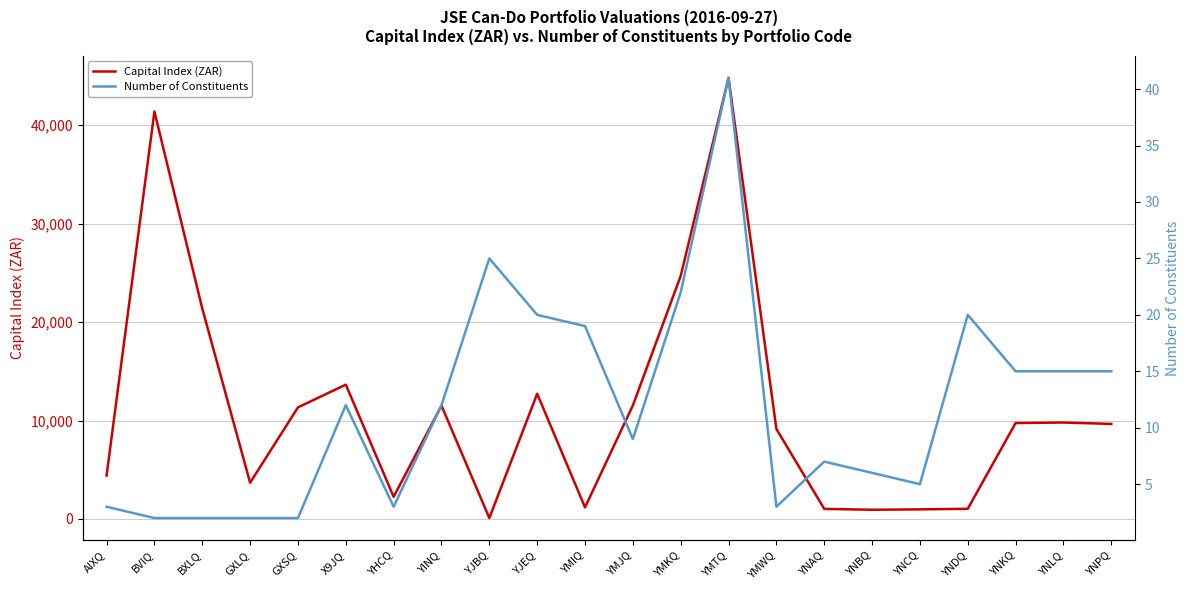

What is the spread (max minus min) of values at YMWQ?

9141.9